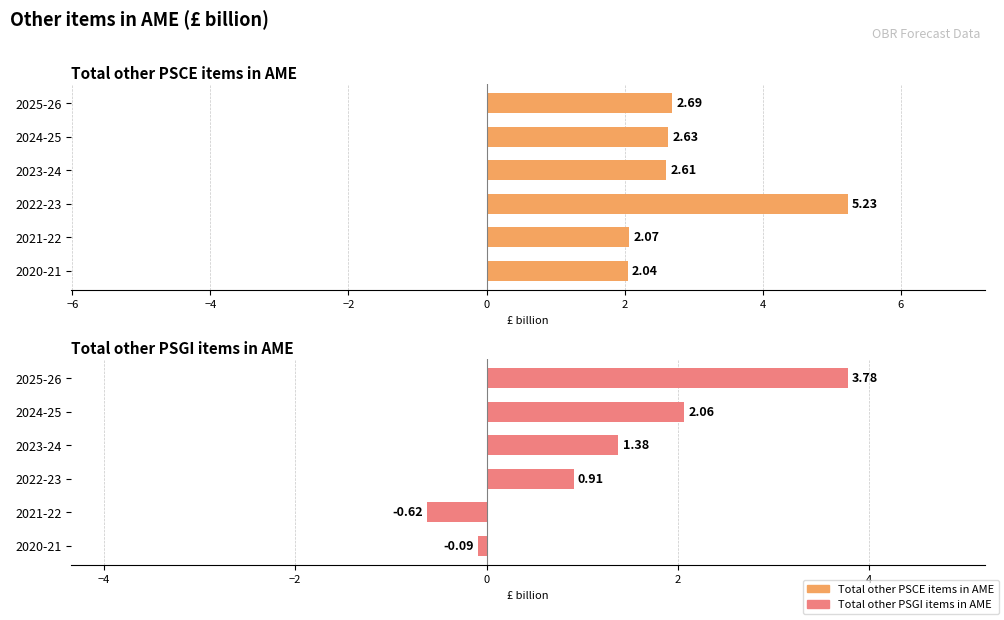

What is the difference between the second highest and second lowest values in the Total other PSGI items in AME series?

2.2